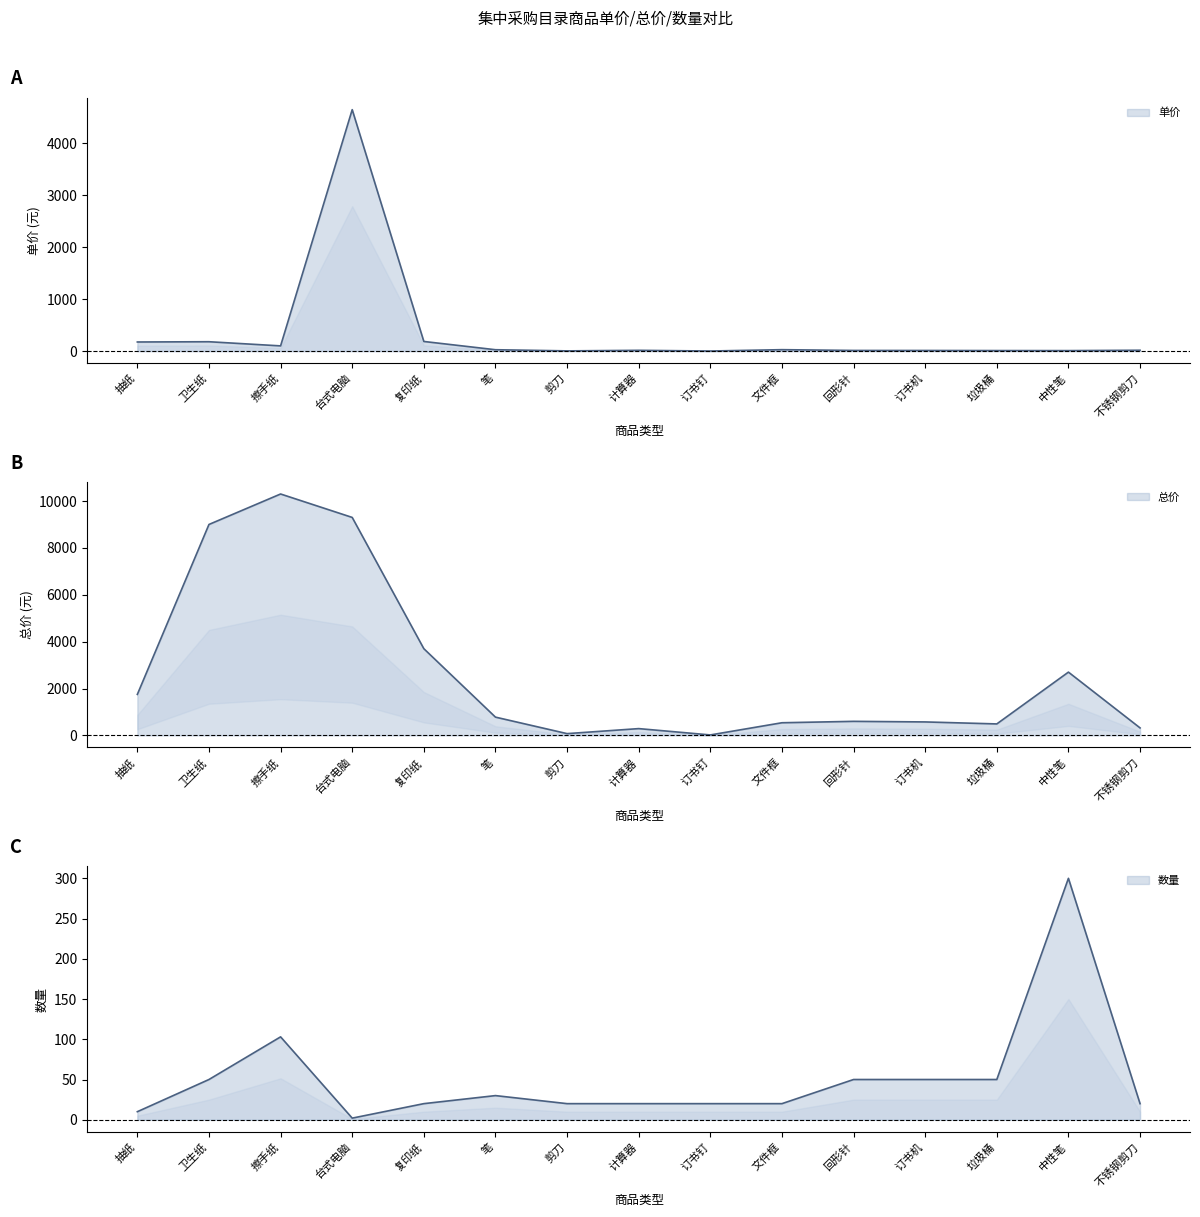

What is the difference between the 总价 values at 文件框 and 计算器?

250.0